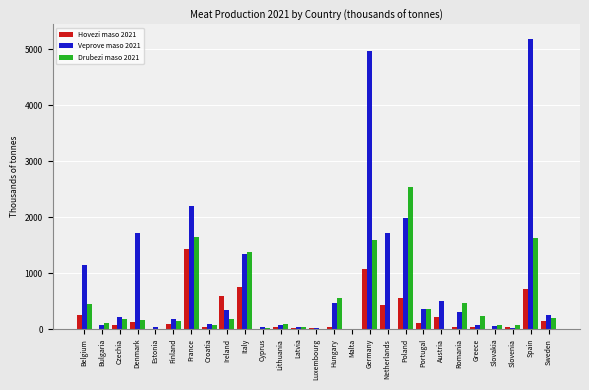

Which category has the highest value across all series?

Spain